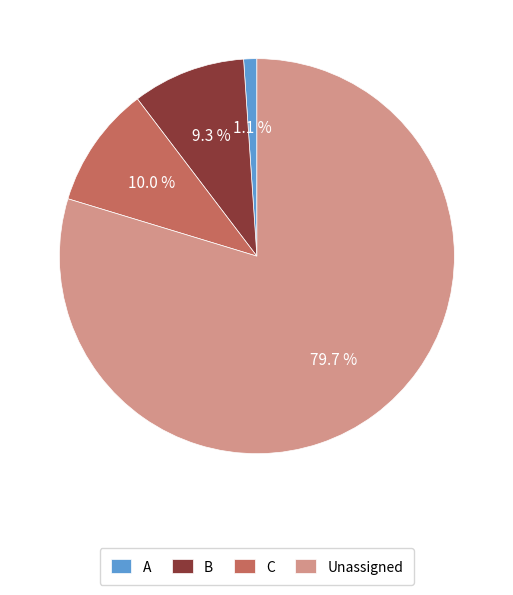

Which slice represents more than half of the pie?

Unassigned